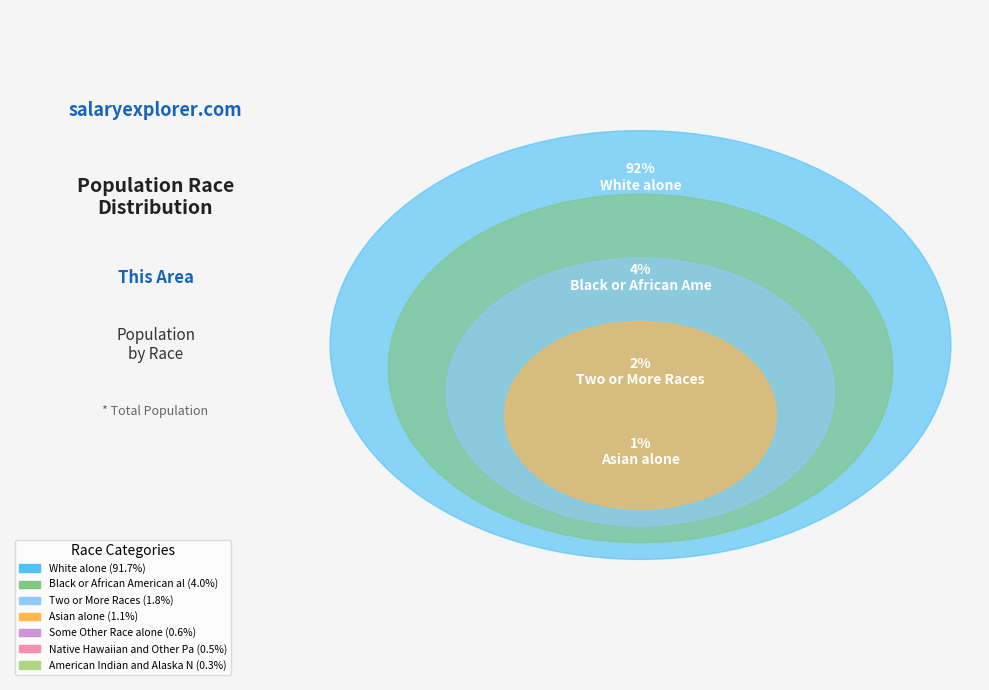

What is the ratio of the value at Two or More Races to the value at American Indian and Alaska Native?

6.6